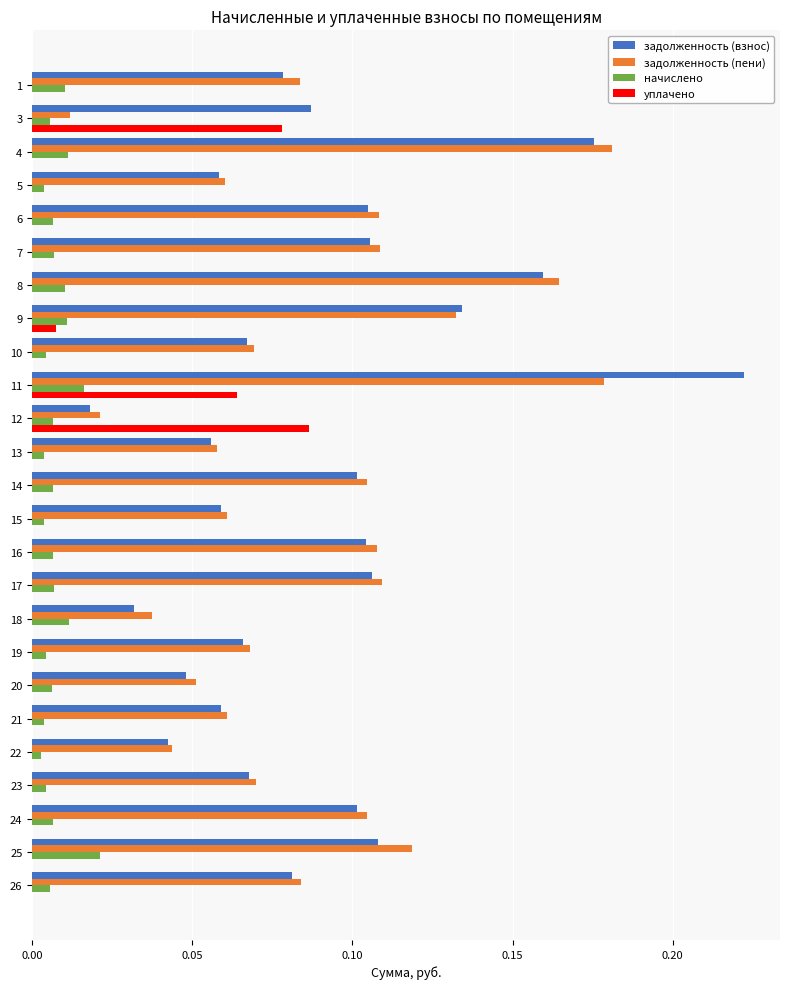

At which category is the sum across all series the highest?

11